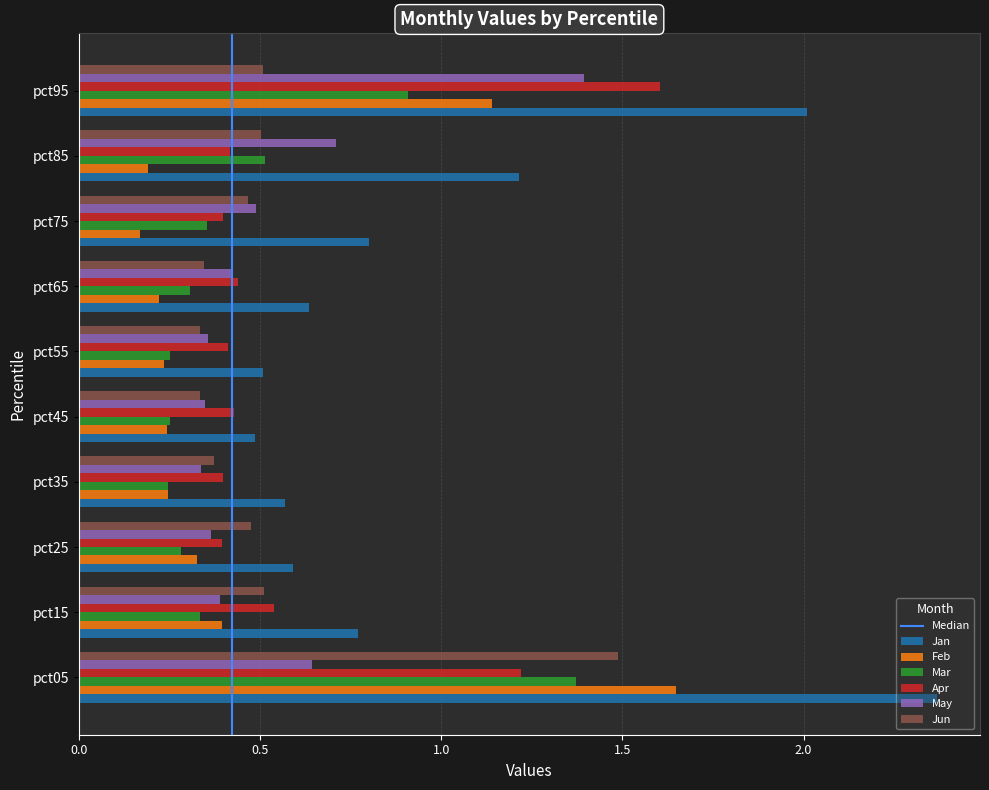

Is the value of Apr at pct35 greater than the value of May at pct75?

No